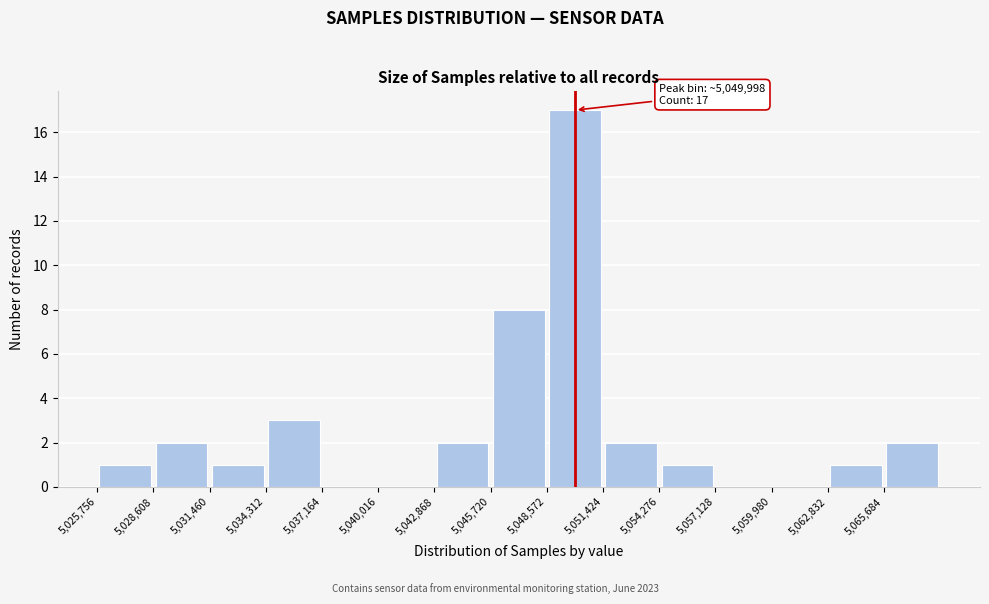

Which range on the x-axis has the tallest bar?

5048500 to 5051500